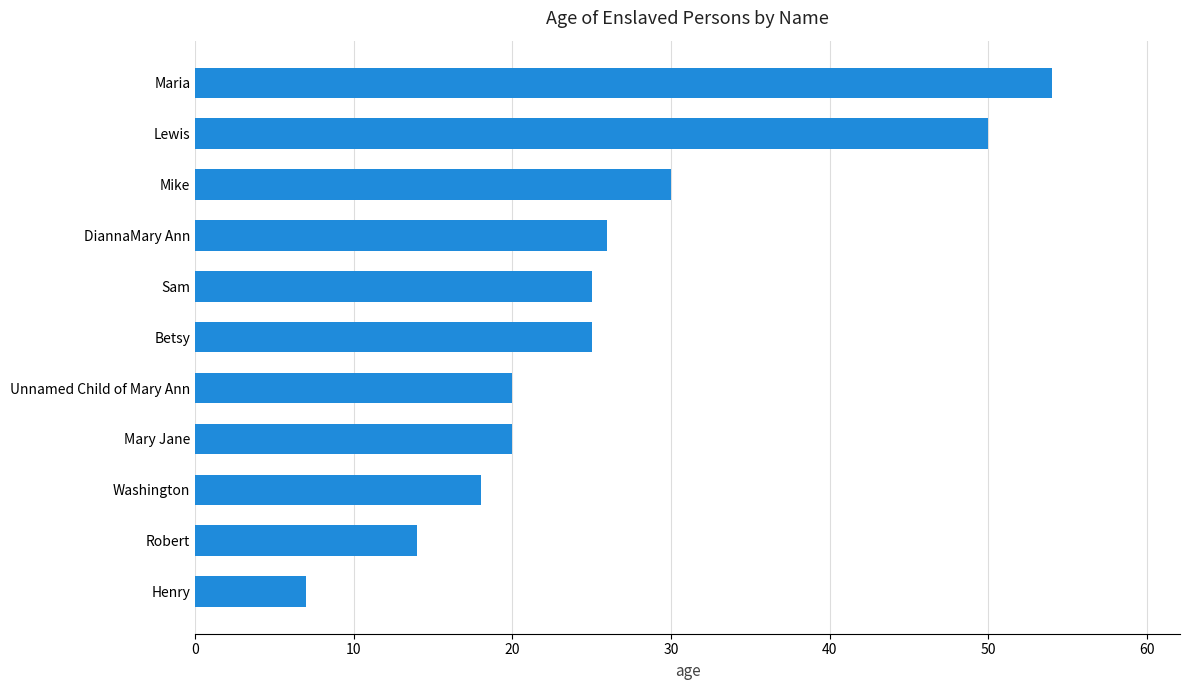

What is the difference between the maximum and minimum values?

47